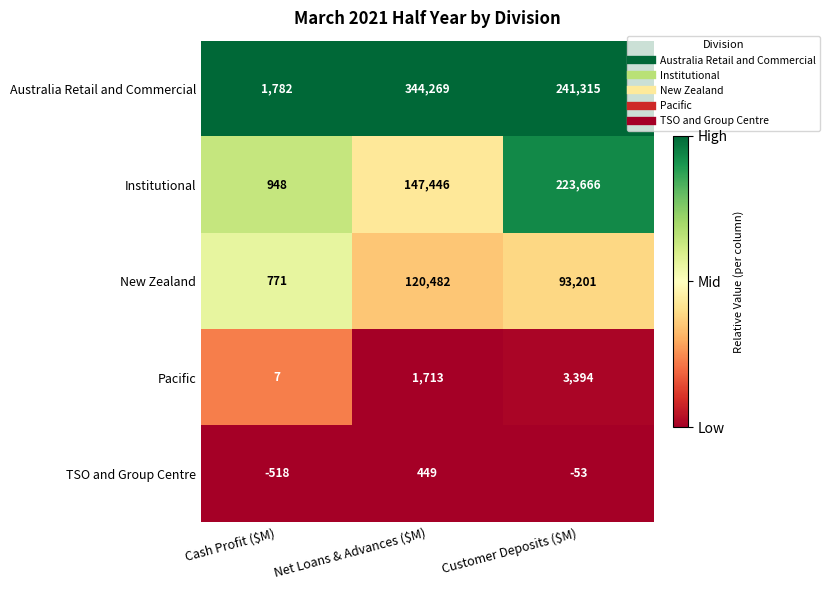

At how many categories does at least one series exceed 0?

3